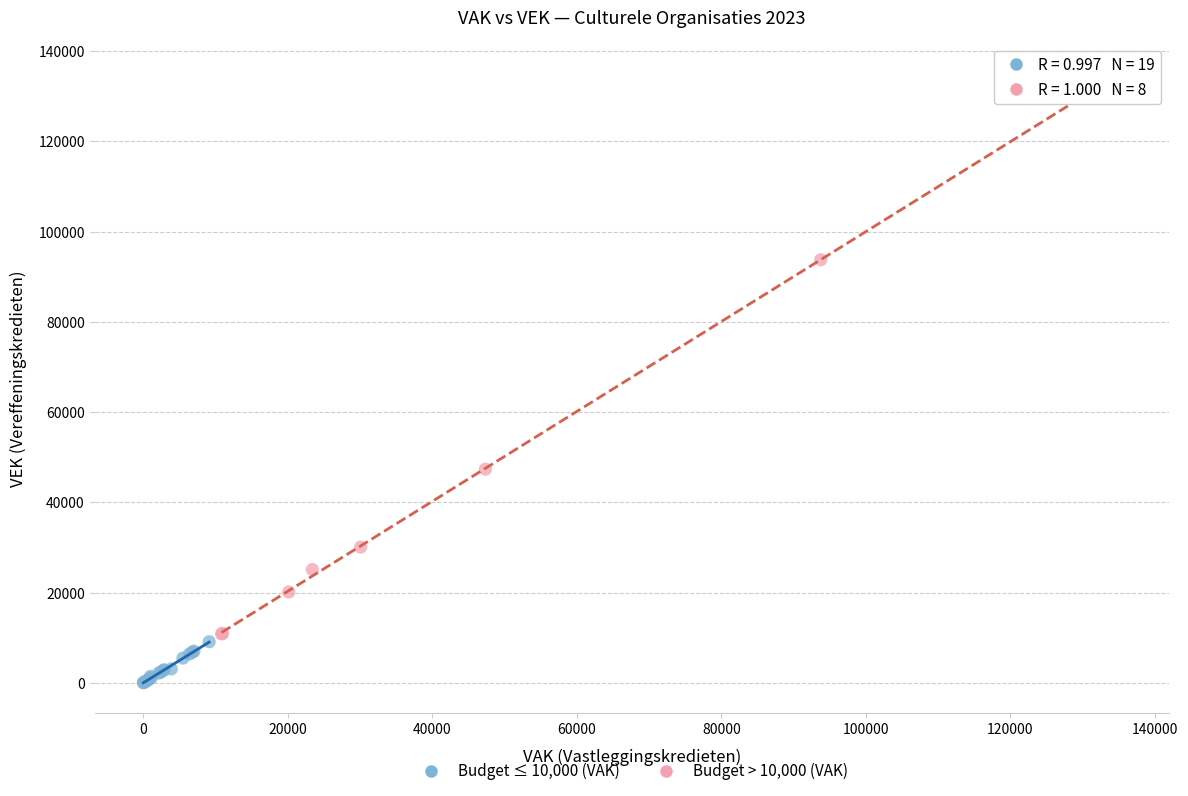

Which series contains the lowest Y value?

Budget ≤ 10,000 (VAK)